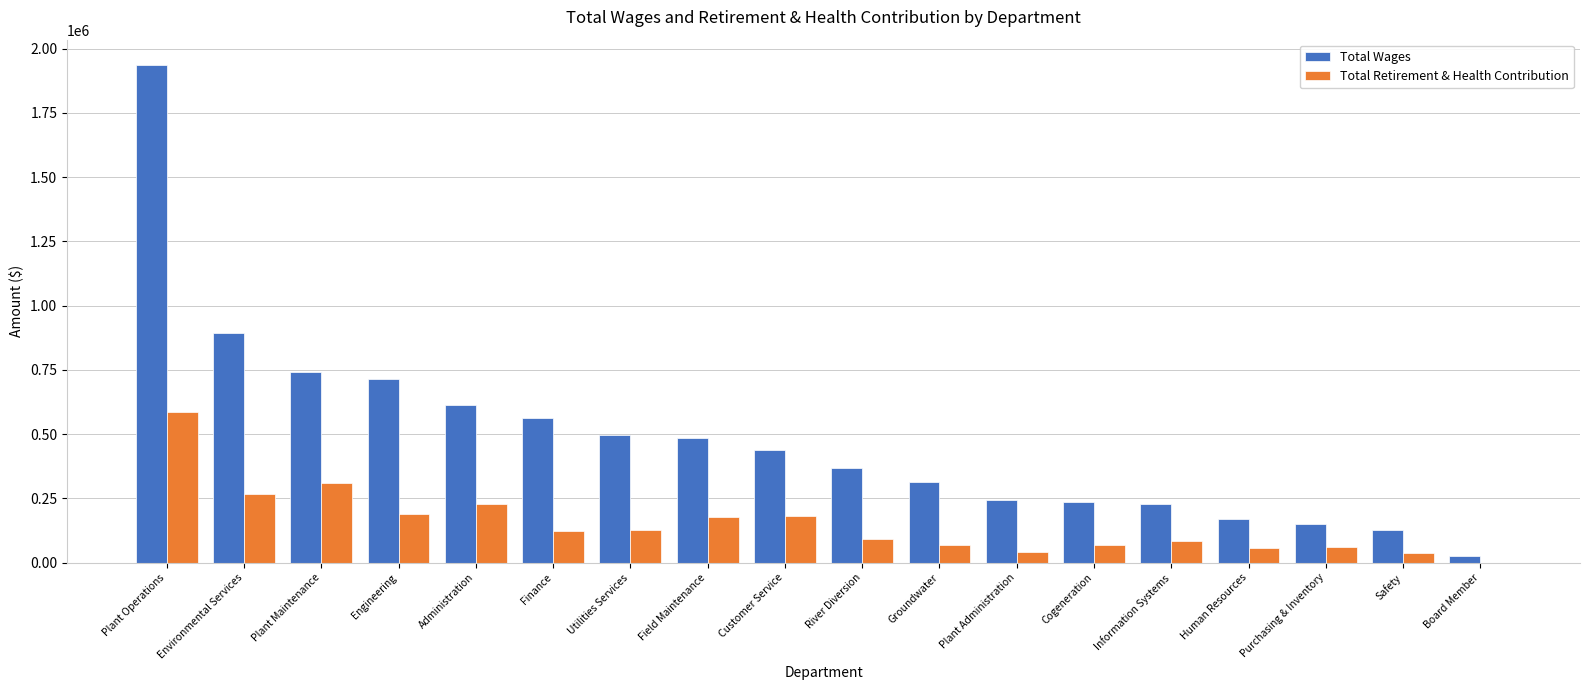

What is the sum of the Total Retirement & Health Contribution values at Plant Administration and River Diversion?

131666